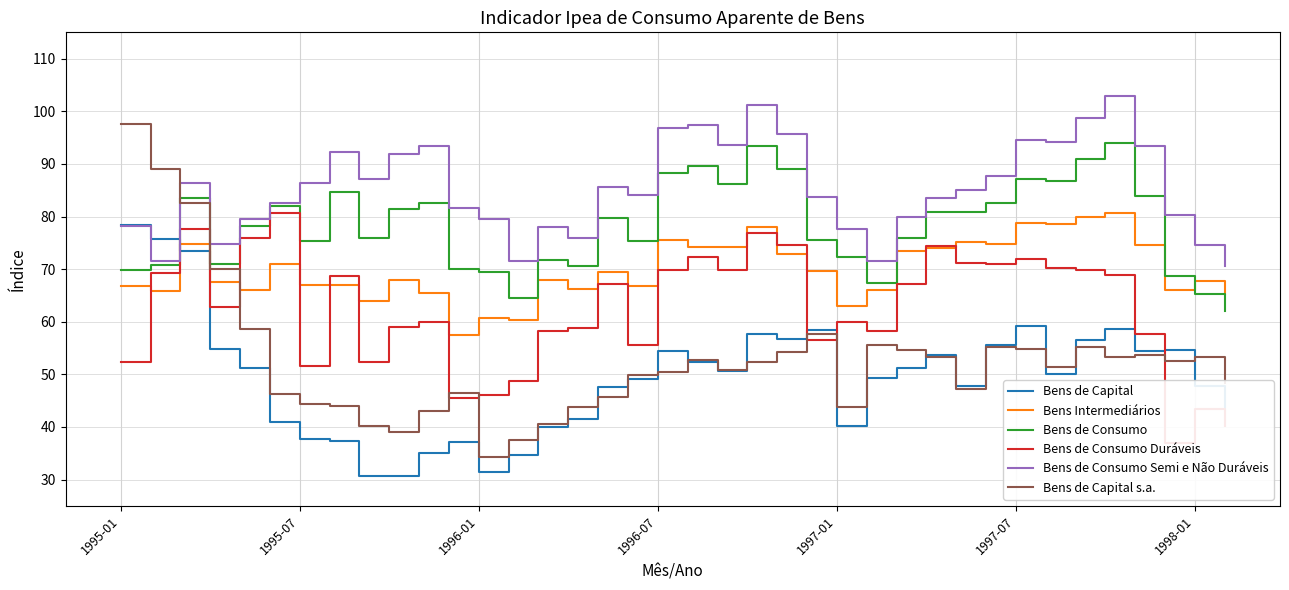

Which series ends up on top after the final intersection of Bens Intermediários and Bens de Capital?

Bens Intermediários